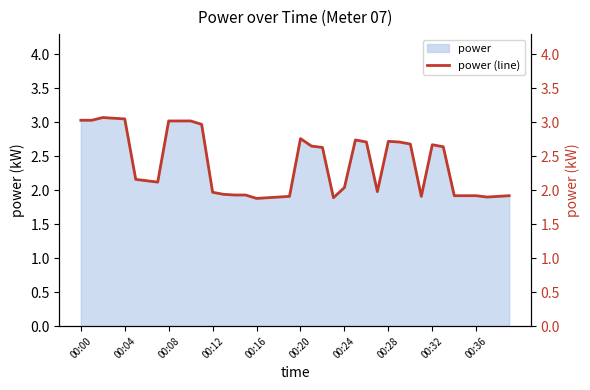

What is the label of the 23rd point from the left?

22